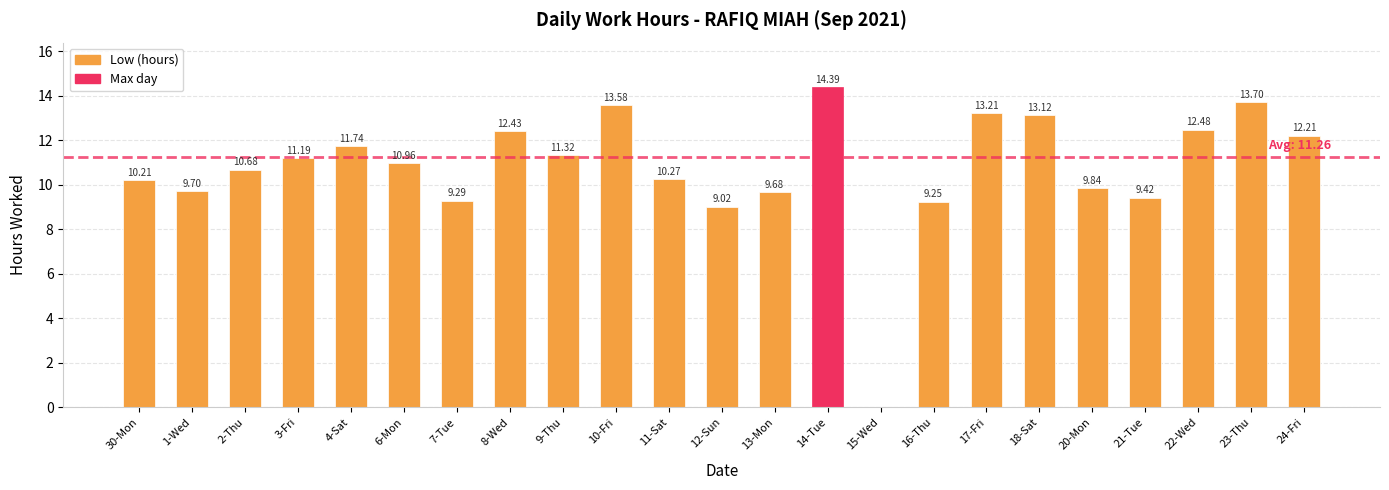

What is the ratio of the value at 7-Tue to the value at 6-Mon?

0.8